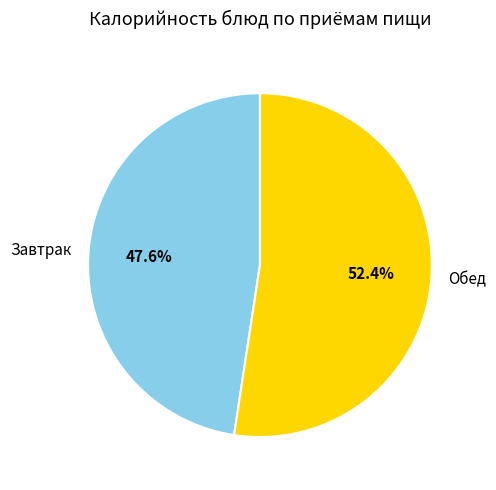

How many segments does this pie chart have?

2